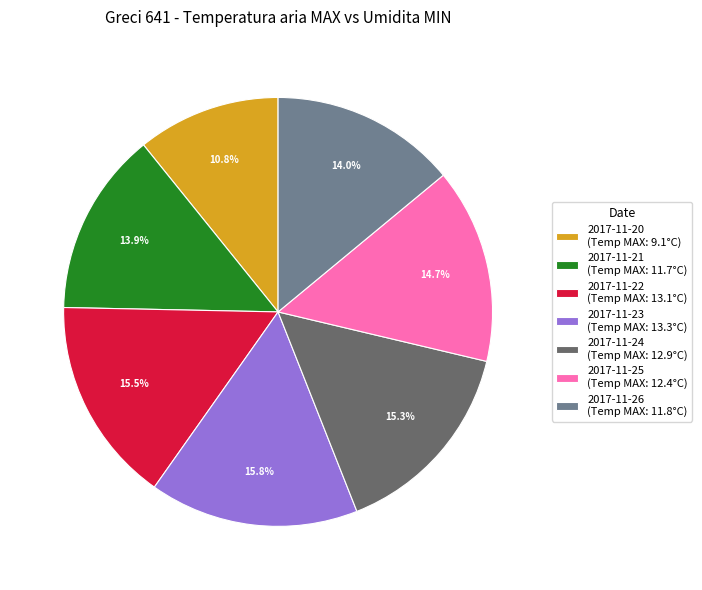

Is there a majority slice in this chart?

No